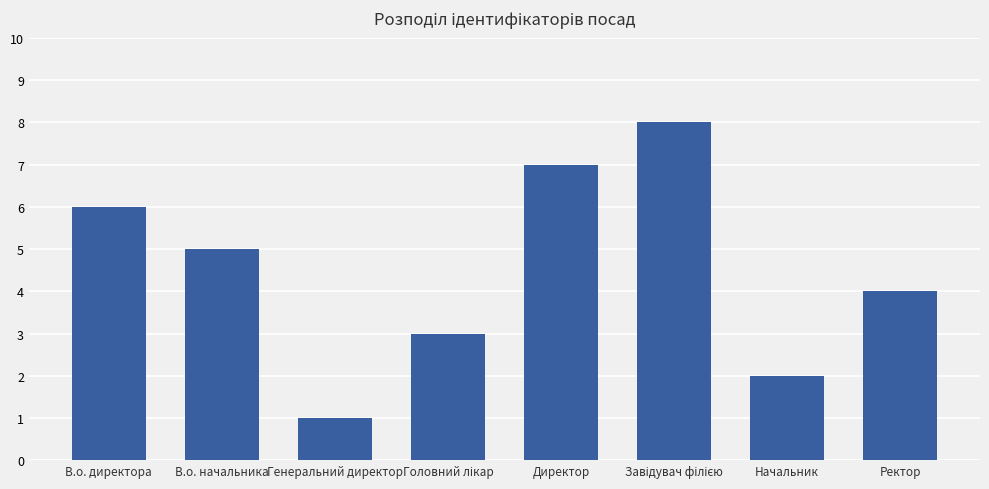

Is it true that the value at Начальник is 4?

False